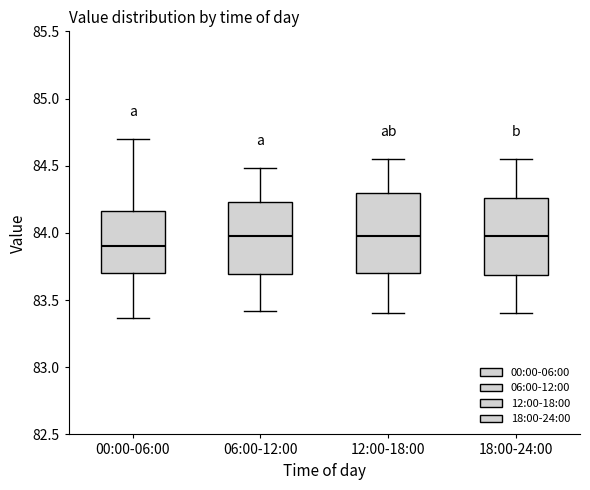

Where does the lower whisker of the box for 00:00-06:00 end on the y-axis? The values are not printed on the chart, so give them approximately, as read against the axis.

83.35